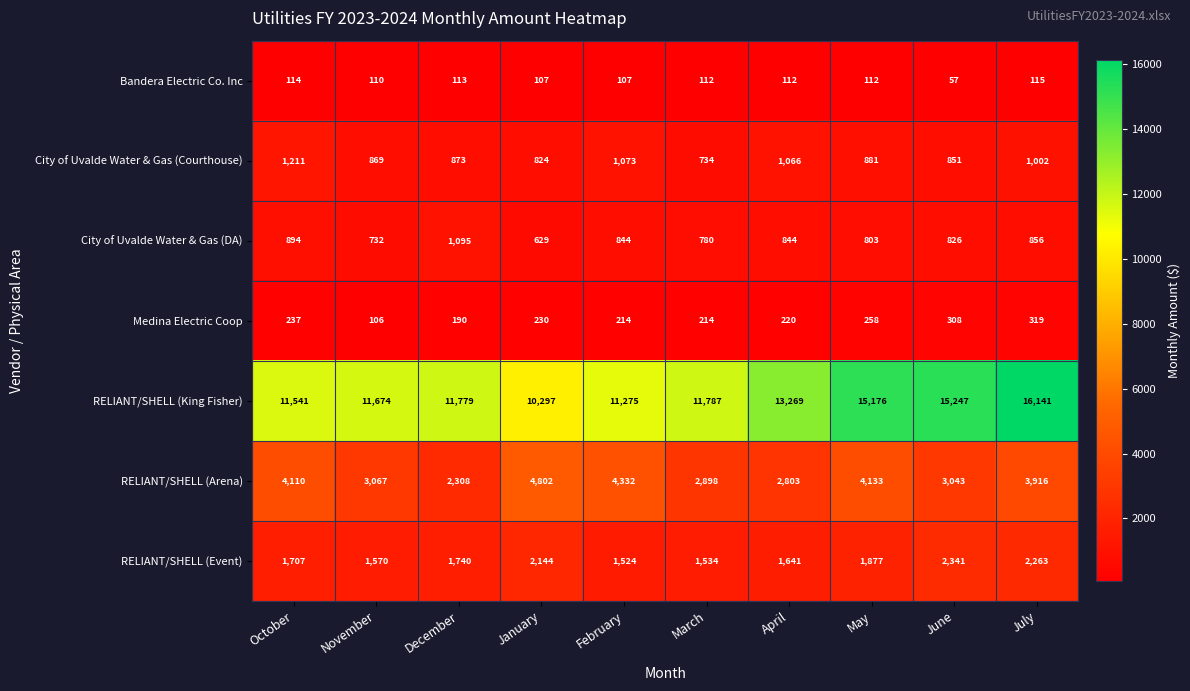

What is the difference between the RELIANT/SHELL (Event) values at May and July?

386